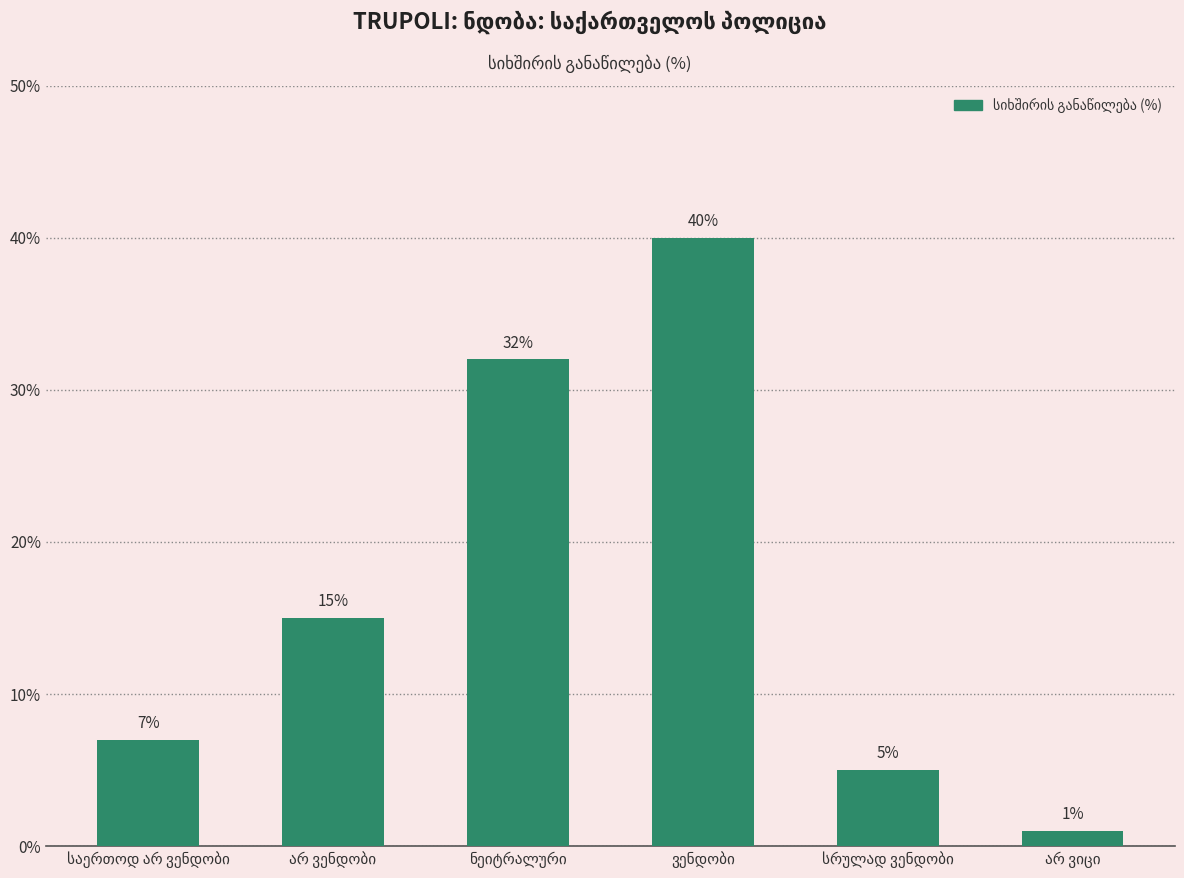

What is the maximum value shown in the chart?

40